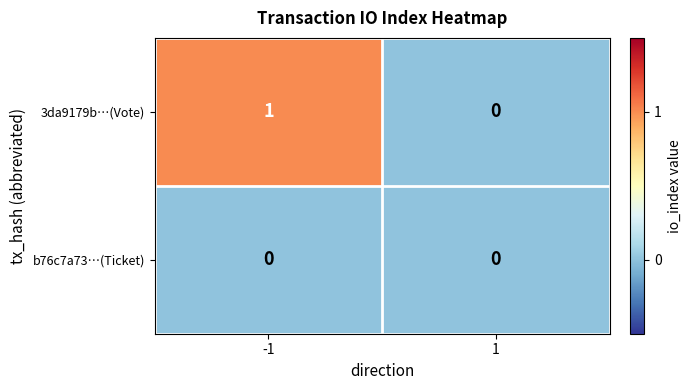

How many data points does each series have?

2